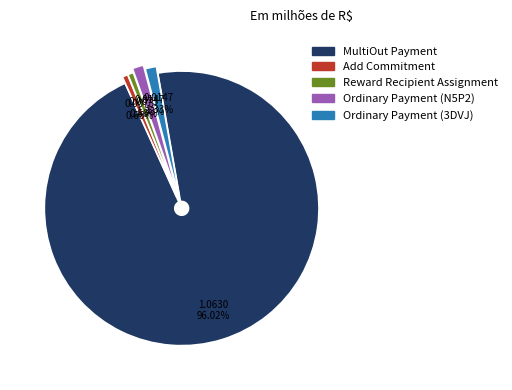

Count the number of slices in the pie.

5